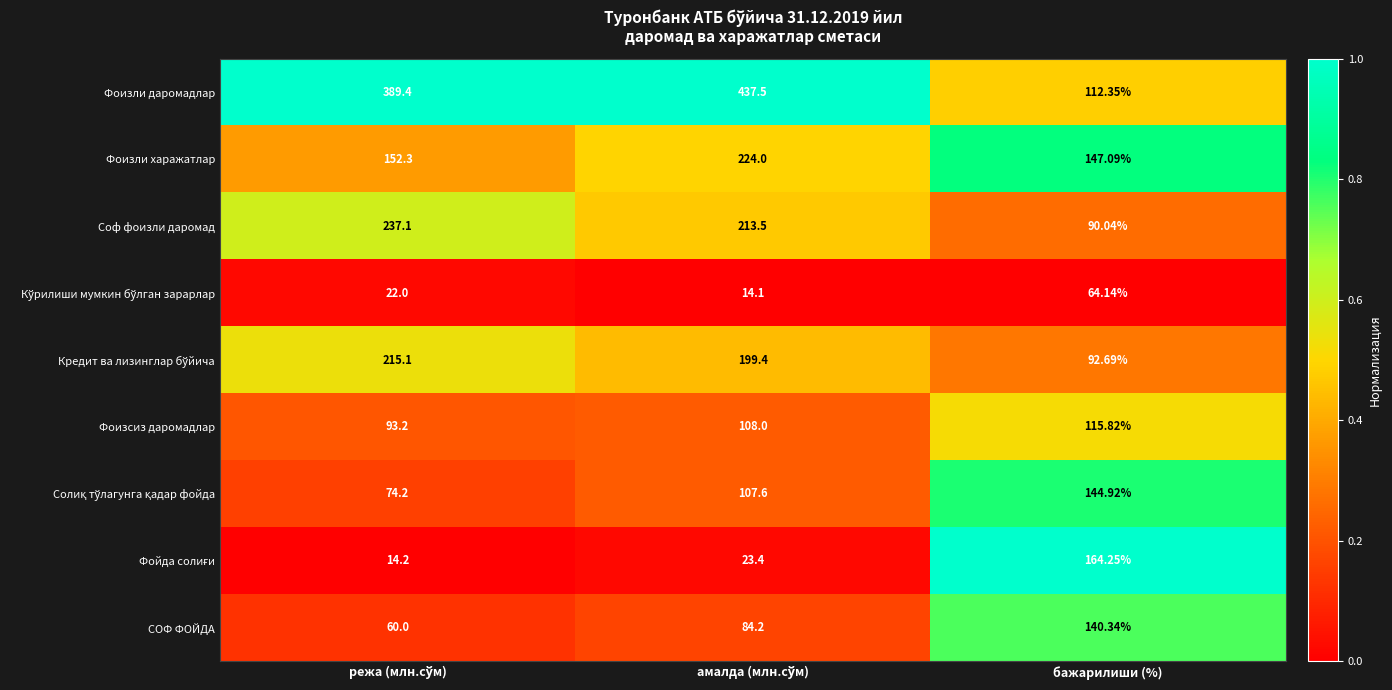

Which series has the largest total across all categories?

Фоизли даромадлар